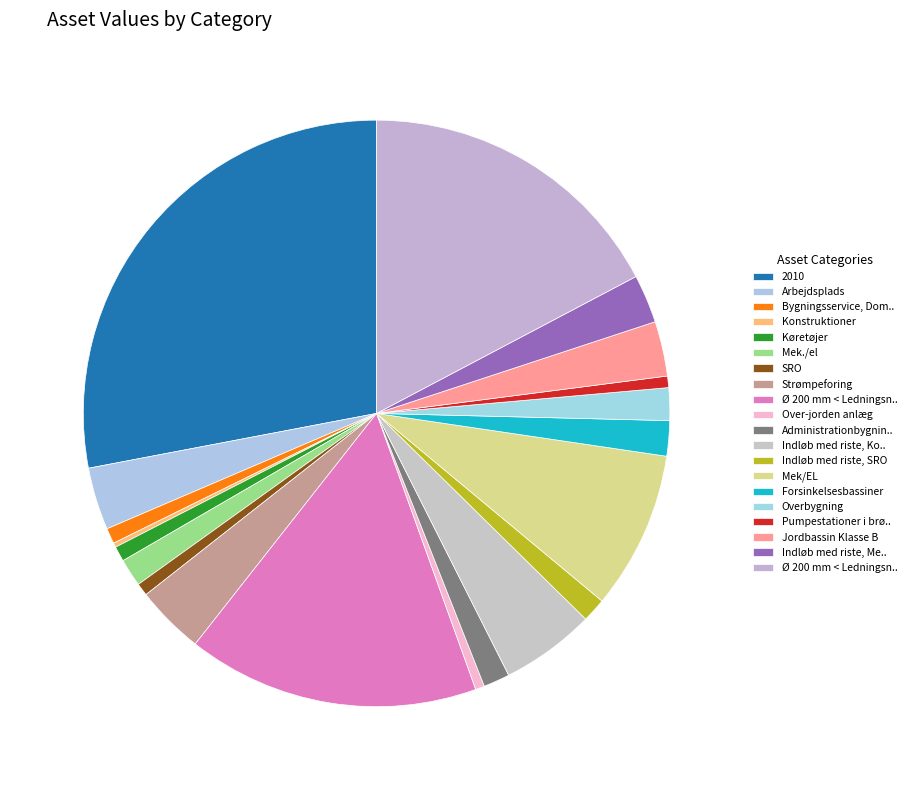

Count the number of slices in the pie.

20